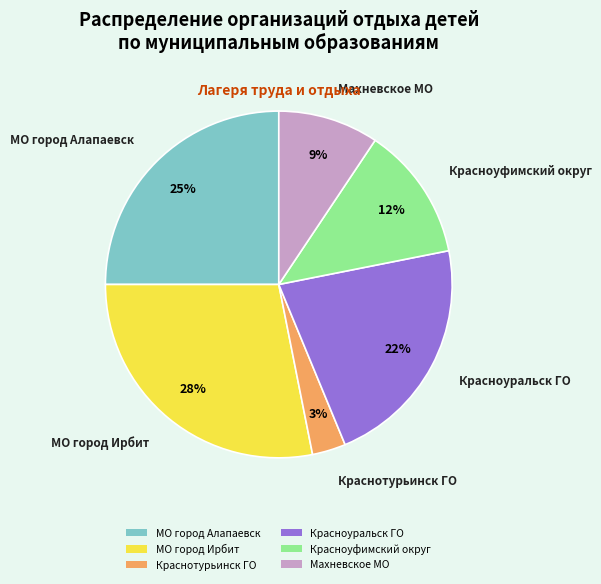

Rank the categories by value from lowest to highest.

Краснотурьинск ГО, Махневское МО, Красноуфимский округ, Красноуральск ГО, МО город Алапаевск, МО город Ирбит